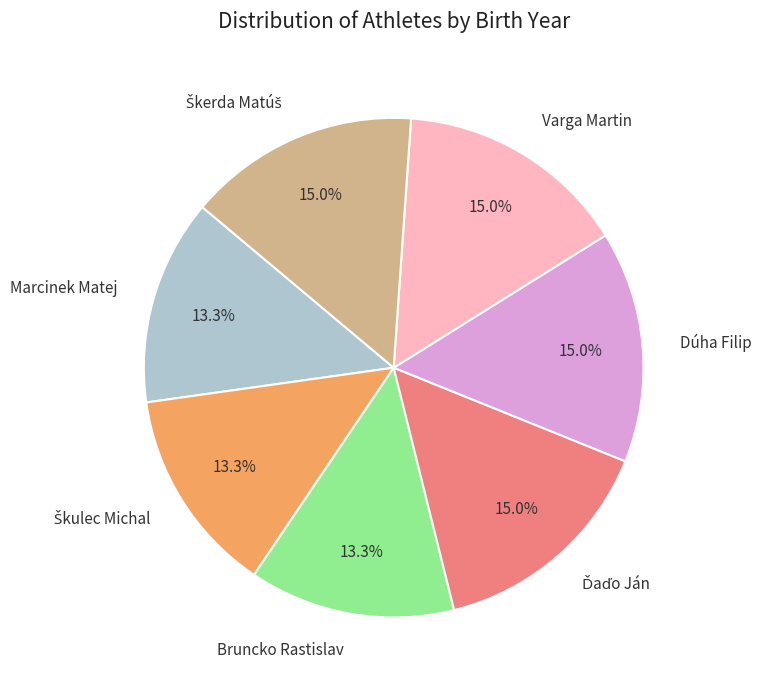

To the nearest percent, what is the difference between the largest and smallest slice percentages?

2%